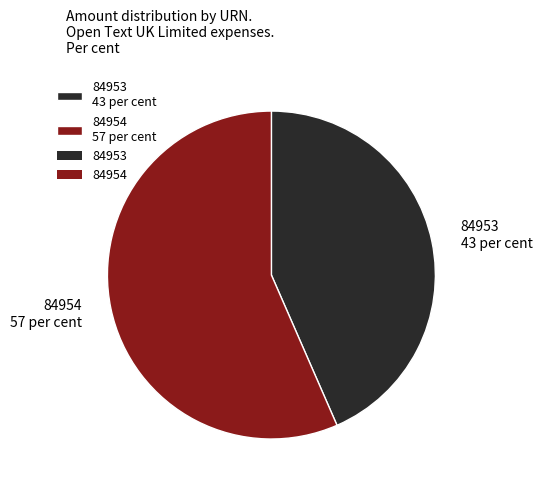

How many segments does this pie chart have?

2